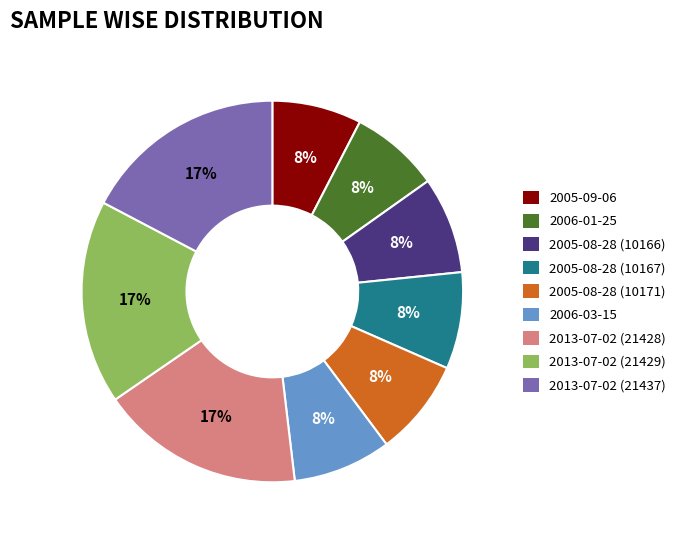

What percentage is the 2013-07-02 (21429) slice, to the nearest percent?

17%